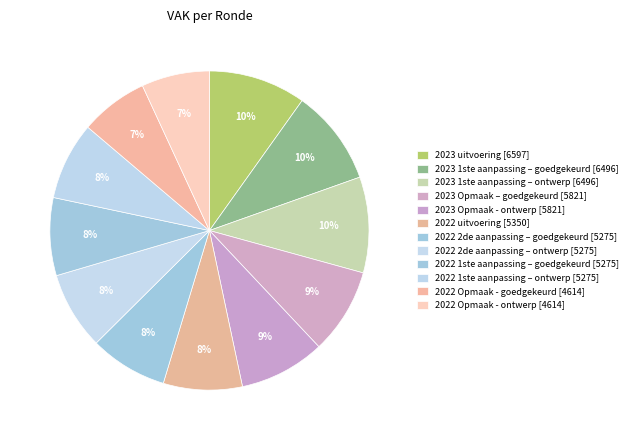

Is there a majority slice in this chart?

No